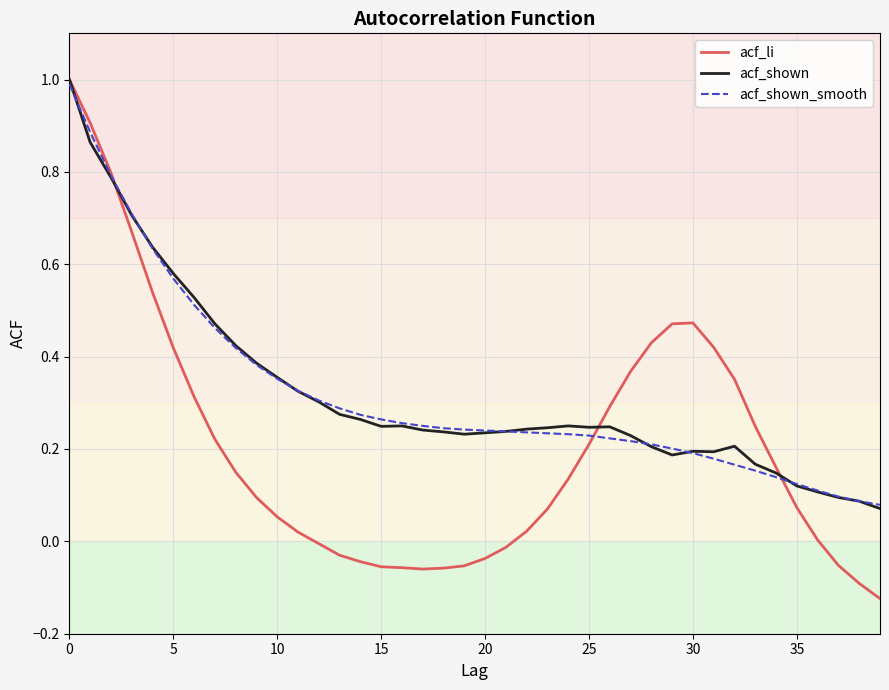

What is the sum of all acf_shown_smooth values?

12.7